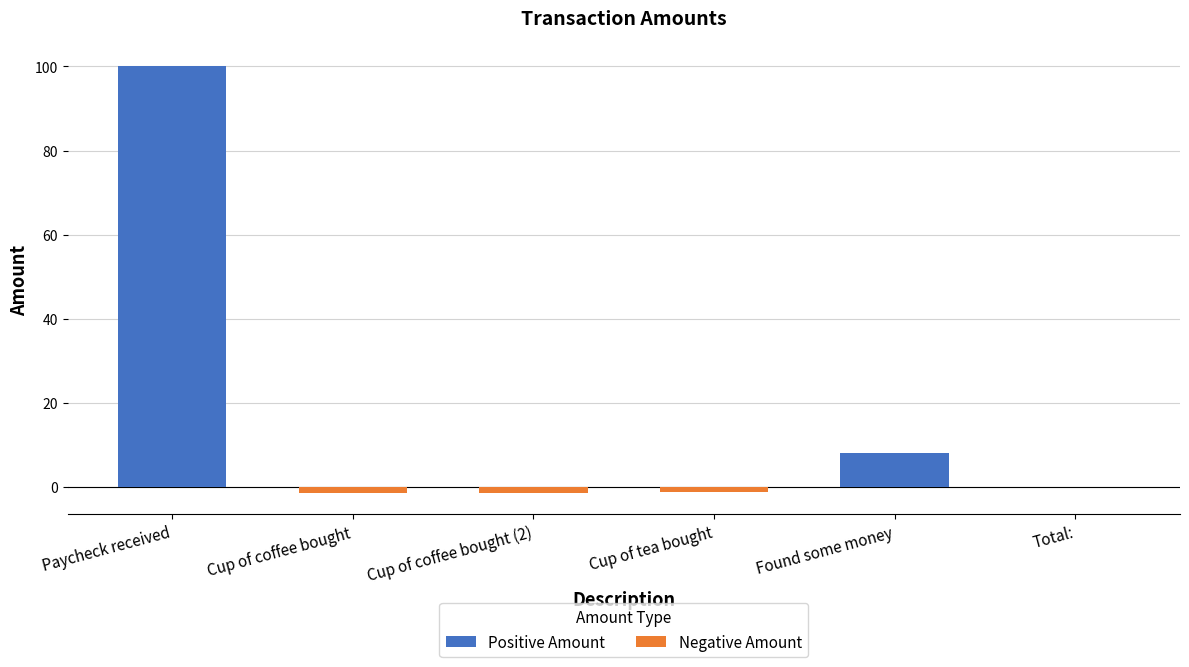

At which label does the data first exceed 0?

Paycheck received